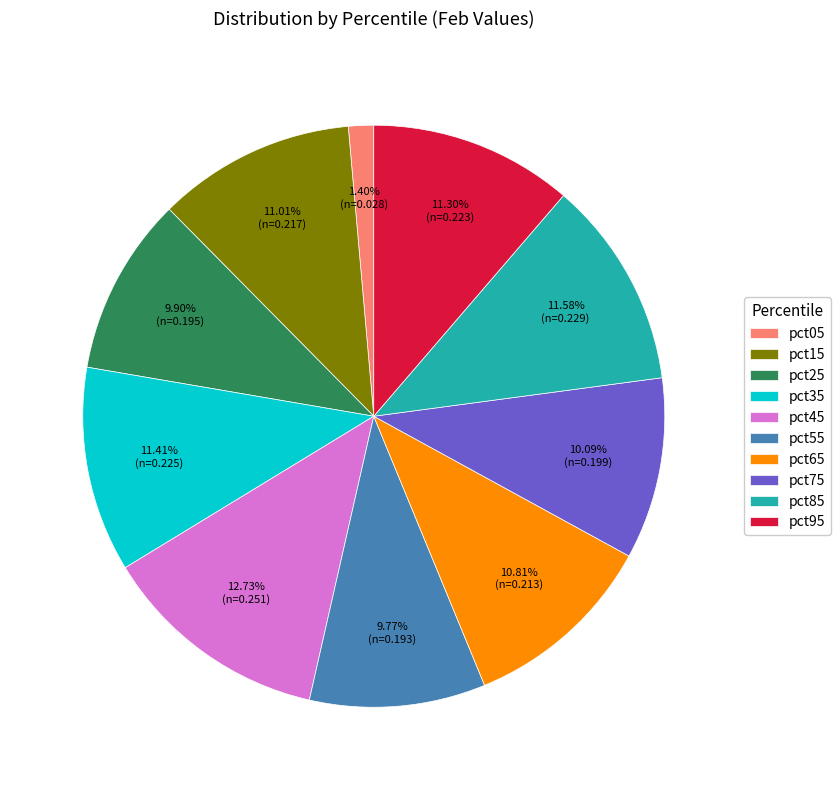

Which category has the biggest portion of the pie?

pct45